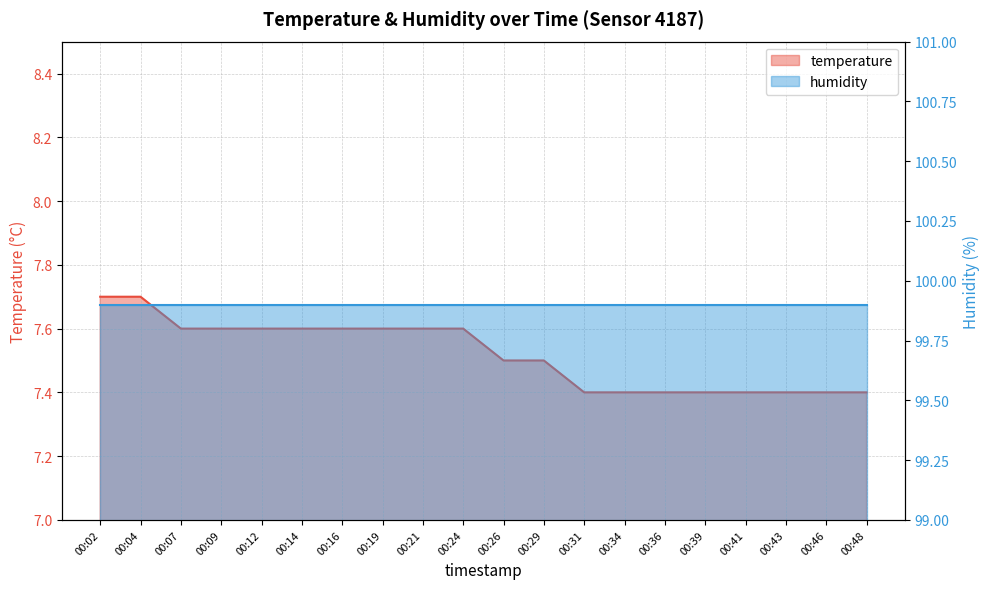

Where is the data nearest to the value 7?

00:31